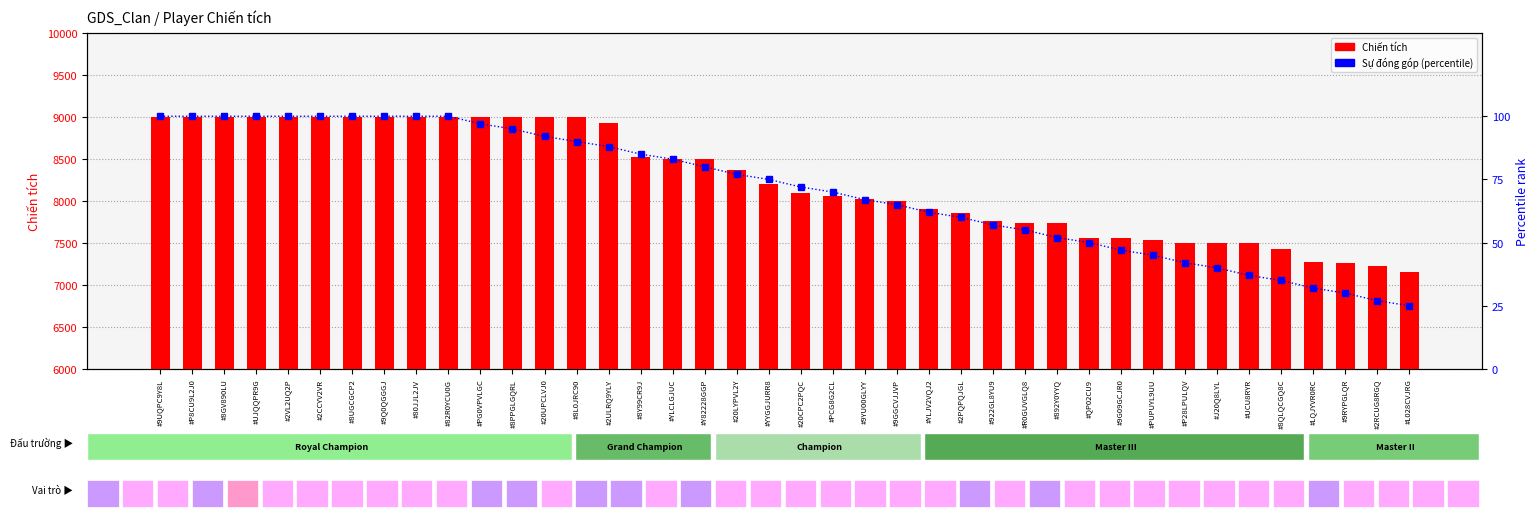

What position from the right is #LQJYVR0RC?

4